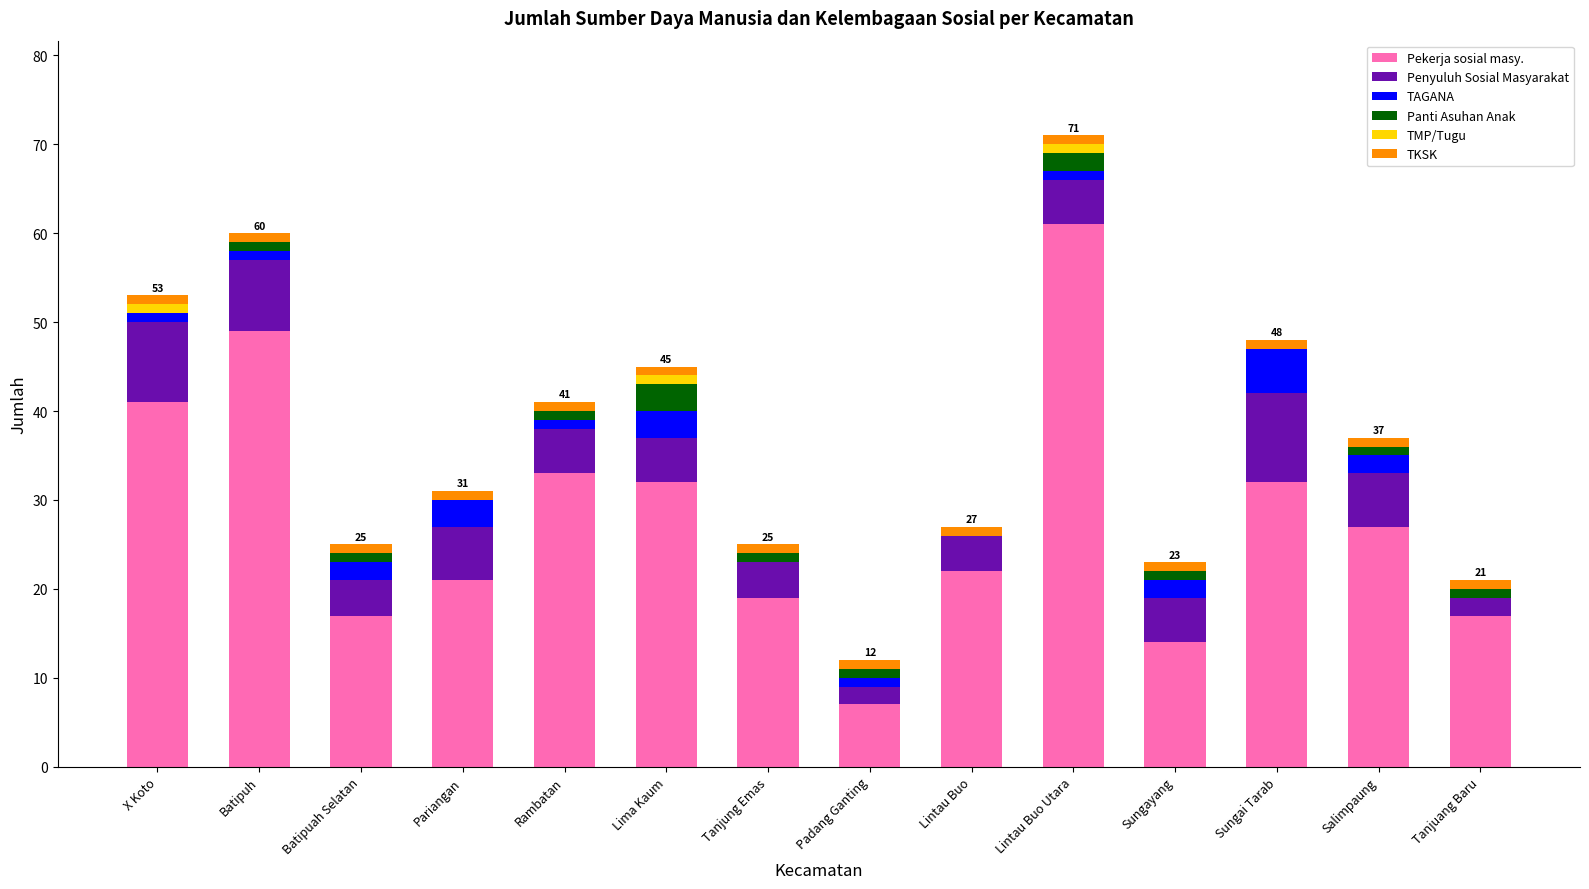

At which label does Pekerja sosial masy. reach its peak?

Lintau Buo Utara